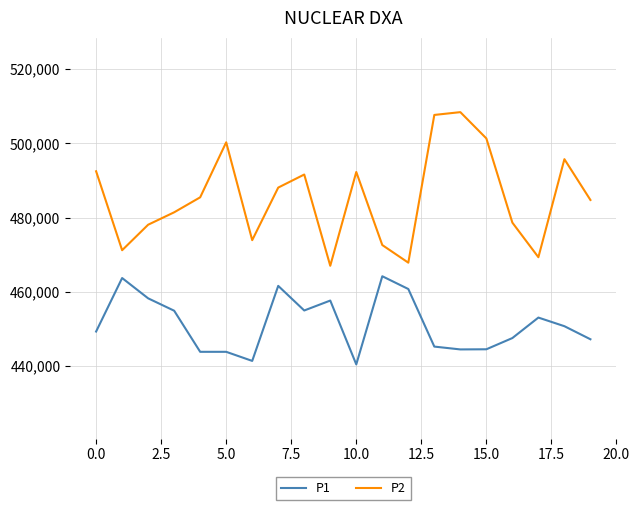

What is the minimum value shown in the chart?

440491.6